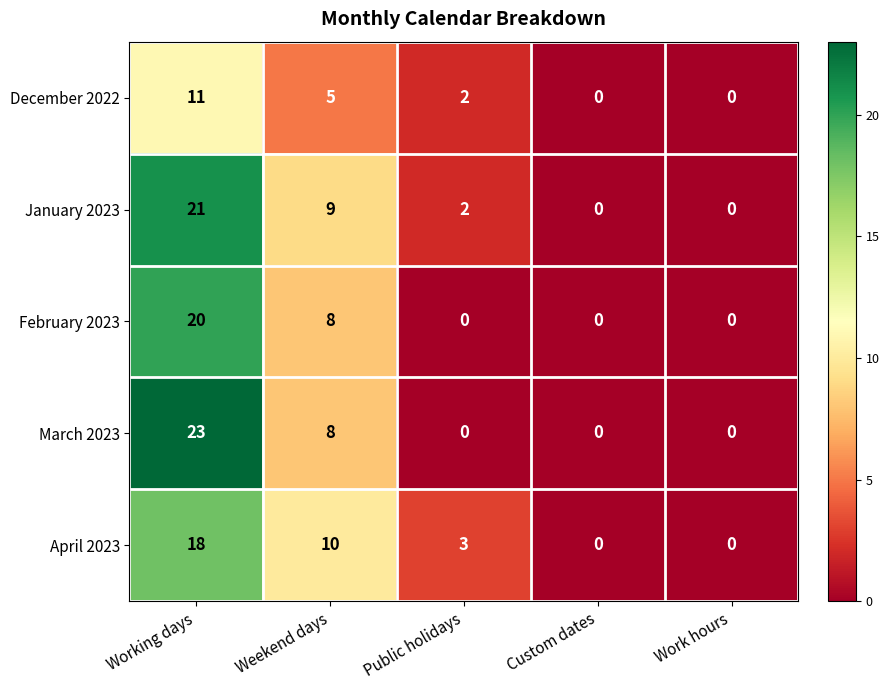

At how many categories does at least one series exceed 6?

2